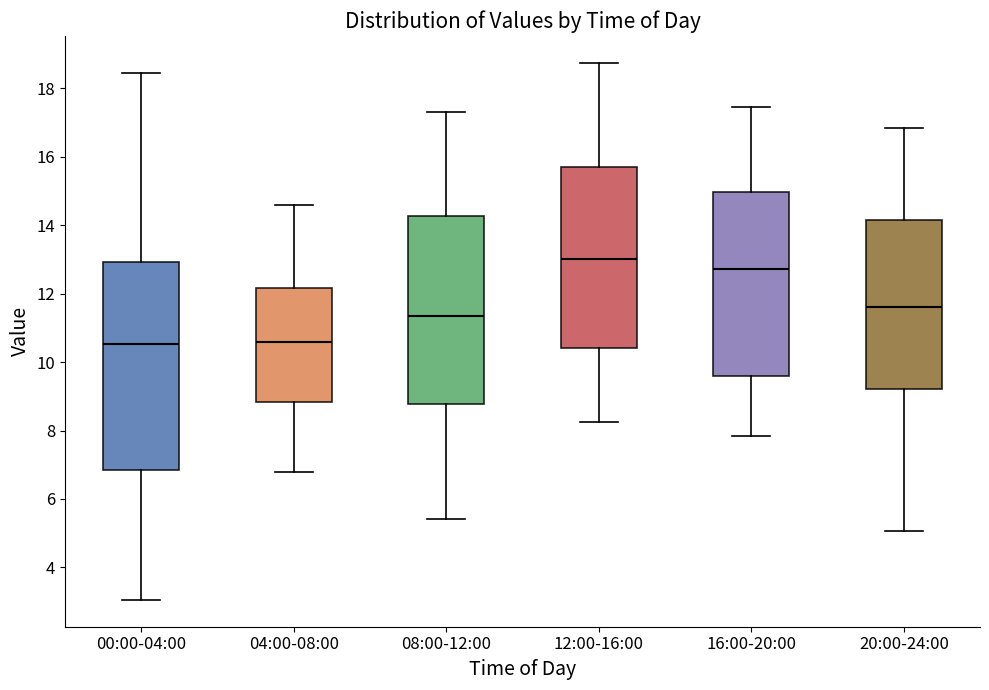

Comparing the boxes themselves (not the whiskers), which one is the tallest?

00:00-04:00